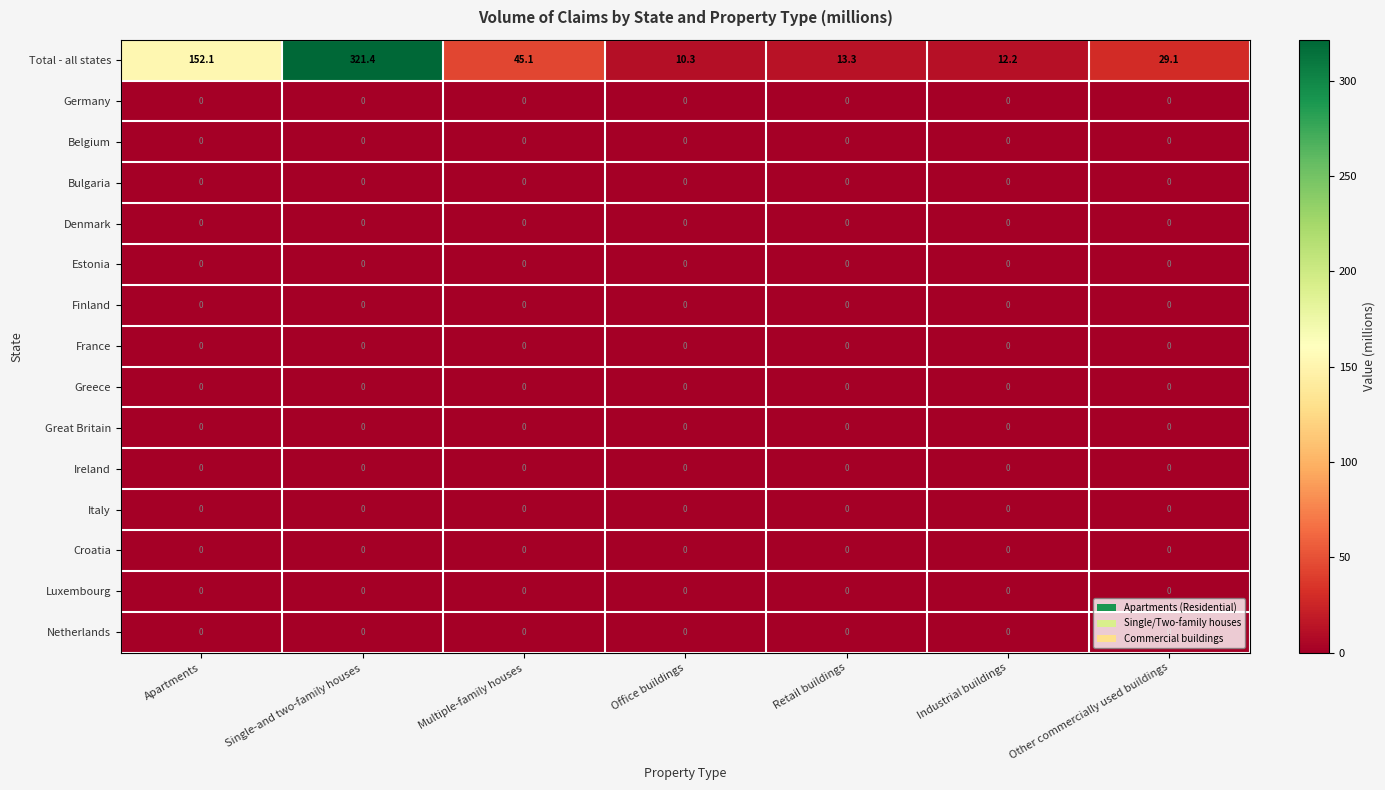

True or false: Belgium has a value of 0.0 at Office buildings.

True